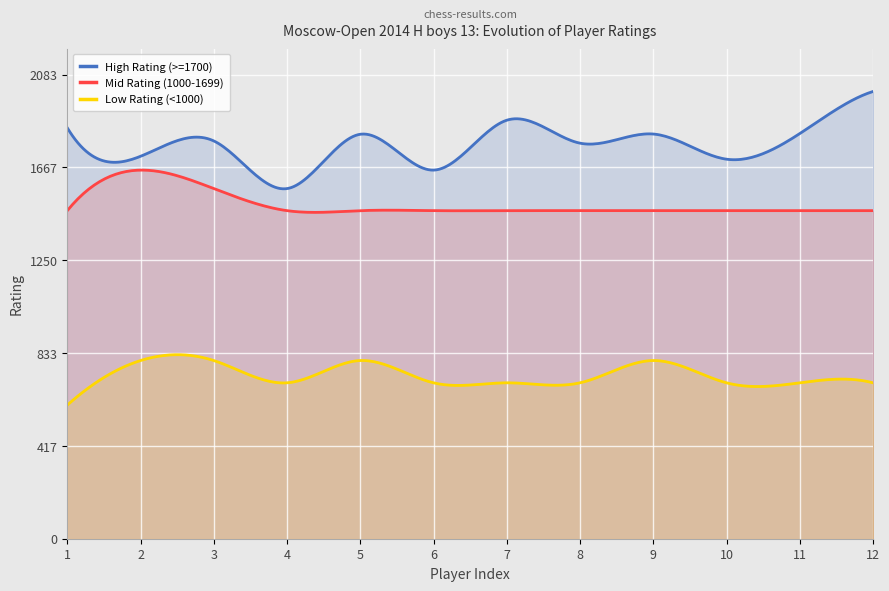

True or false: Mid Rating (1000-1699) and Low Rating (<1000) cross at least once.

False